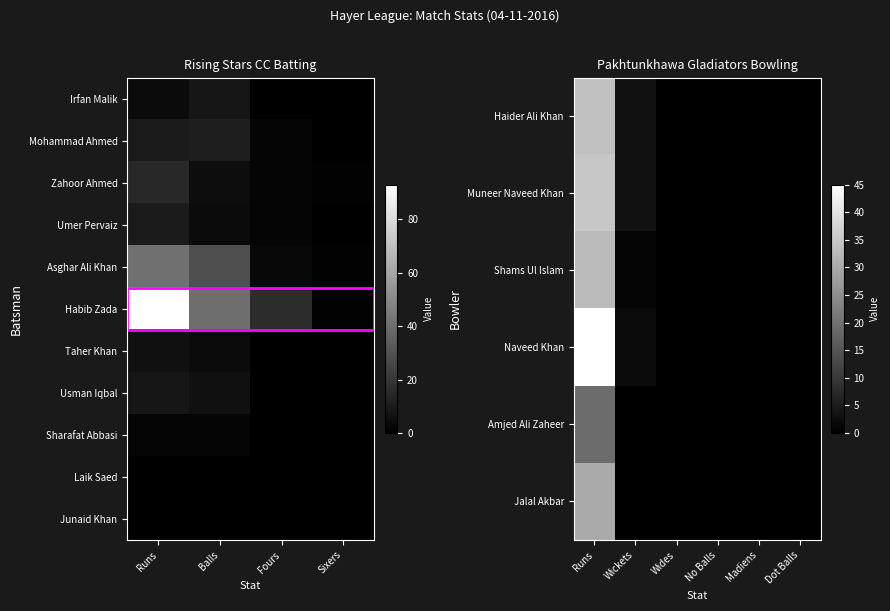

Where is Amjed Ali Zaheer nearest to the value 15?

Runs